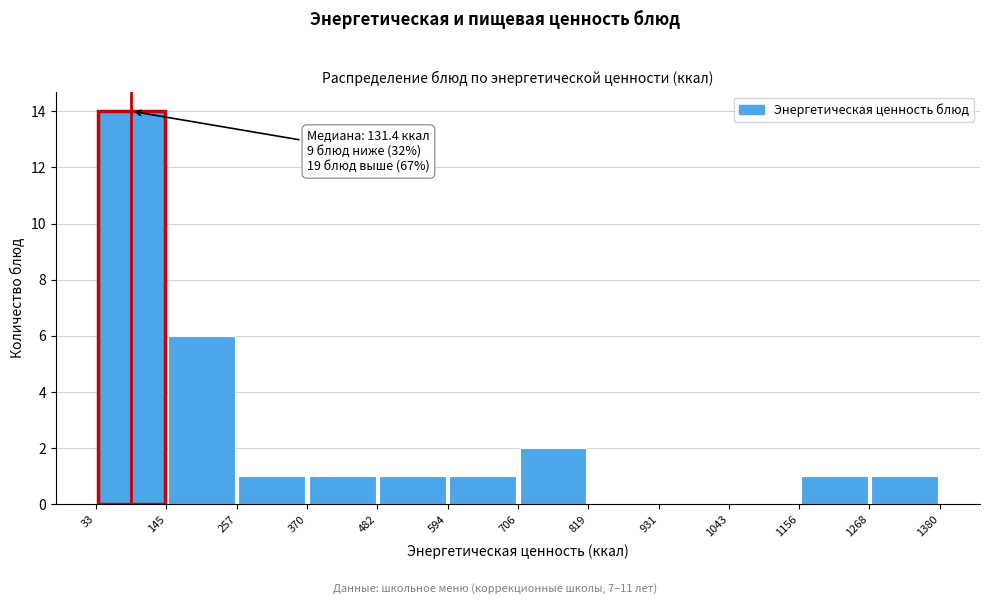

Over which range of the x-axis is the bar tallest?

33 to 145